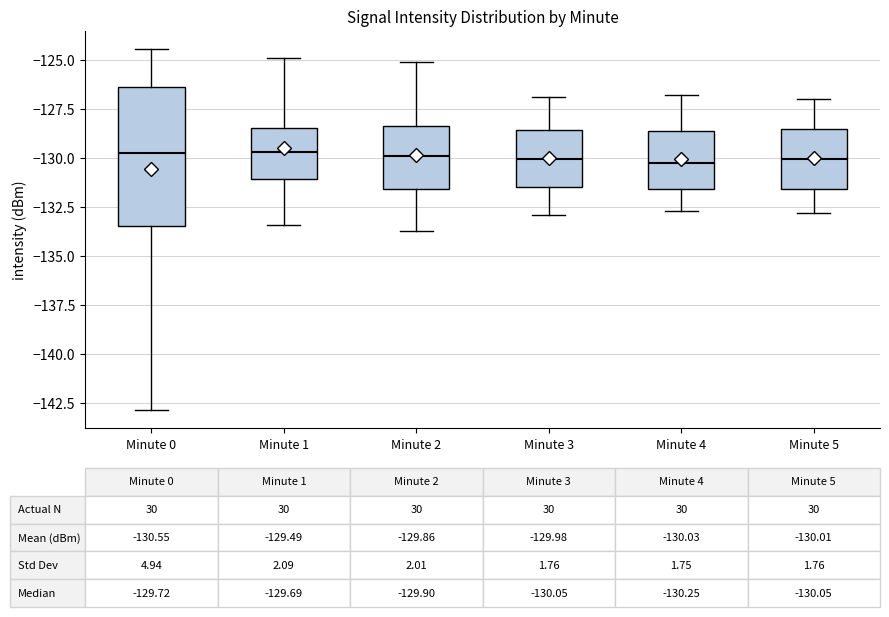

Which box is the tallest, from its lower edge to its upper edge?

Minute 0